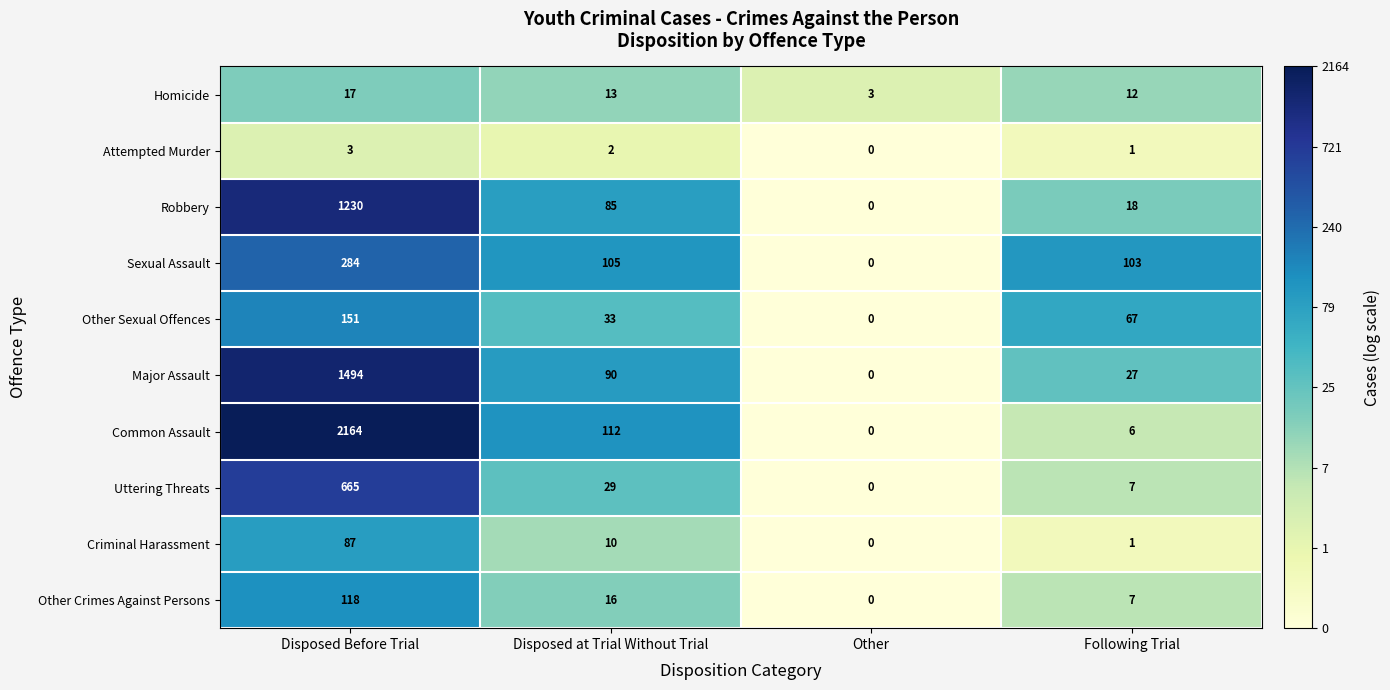

The Attempted Murder series shows 3 at Disposed Before Trial. True or false?

True